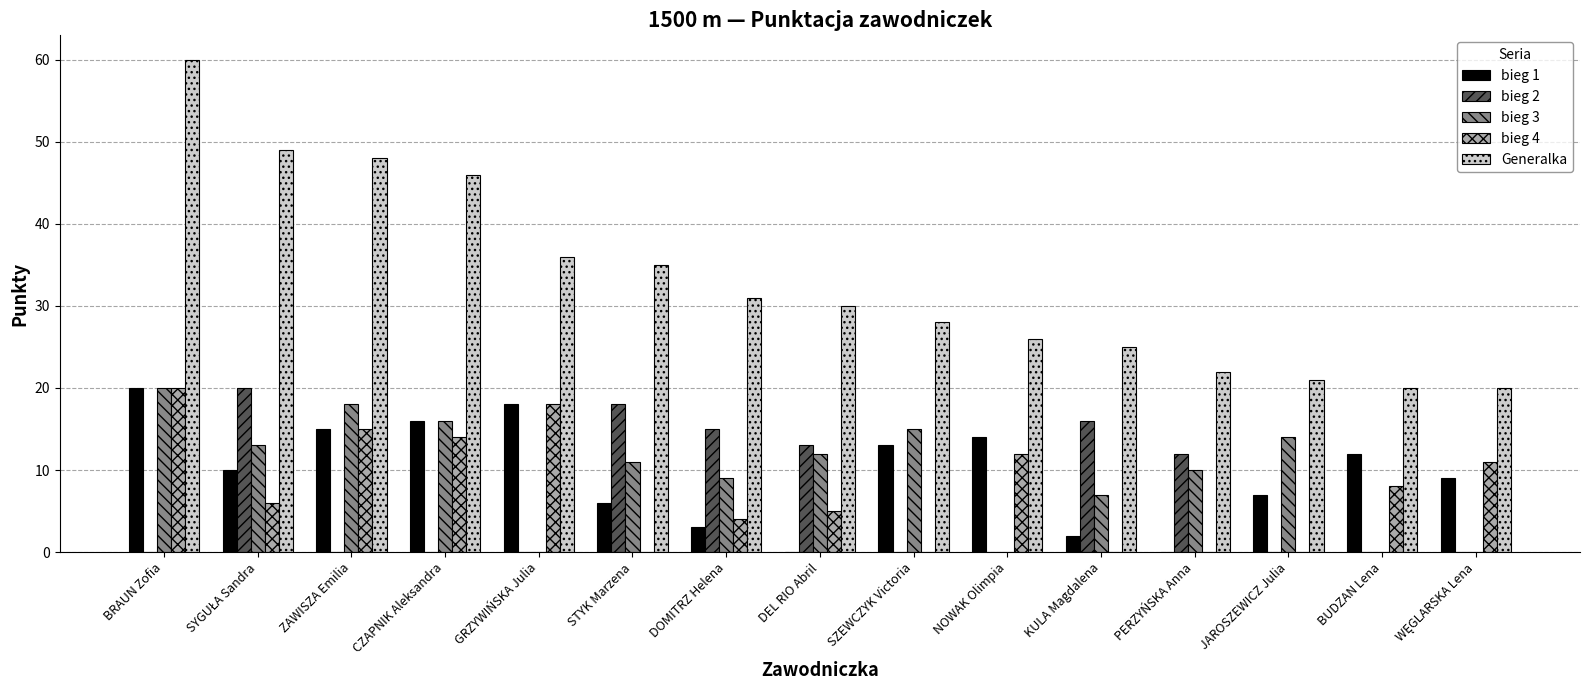

Which category has the highest value in the Generalka series?

BRAUN Zofia